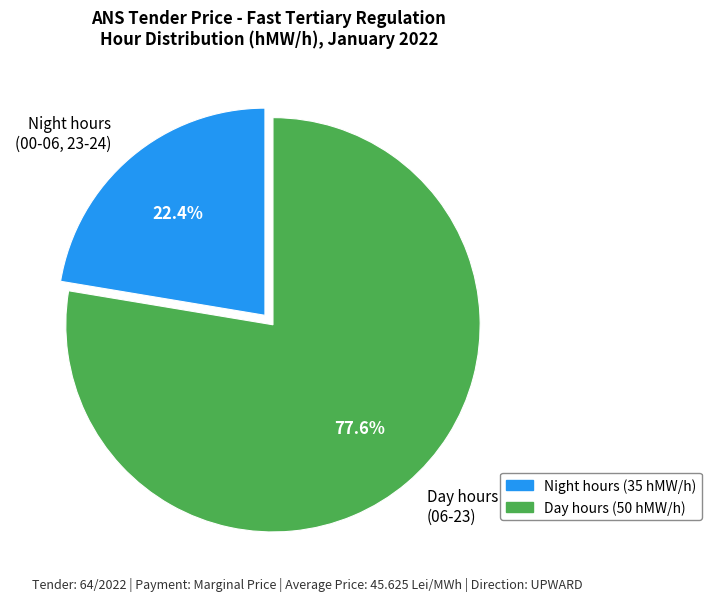

Between Night hours (00-06, 23-24) and Day hours (06-23), which is larger?

Day hours (06-23)